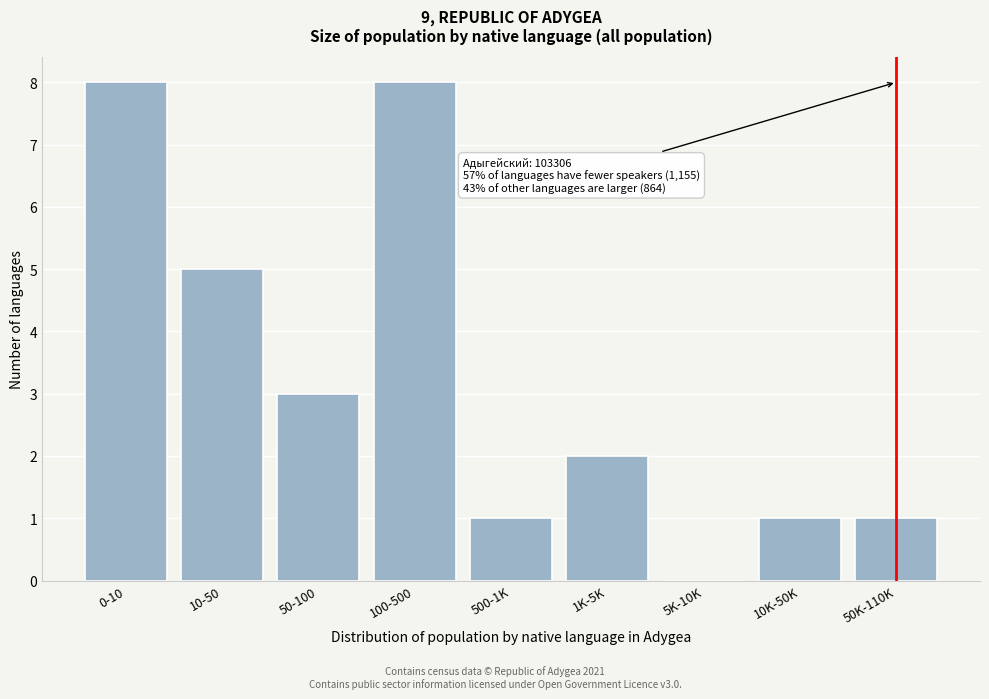

Reading right to left, transcribe all the data shown in this chart.

50K-110K=1	10K-50K=1	5K-10K=0	1K-5K=2	500-1K=1	100-500=8	50-100=3	10-50=5	0-10=8